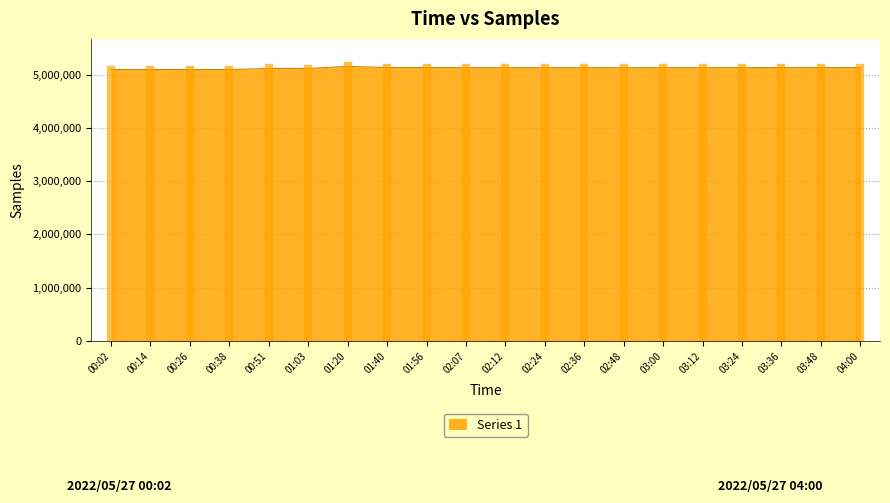

What is the sum of the values at 01:56 and 00:38?

10223370